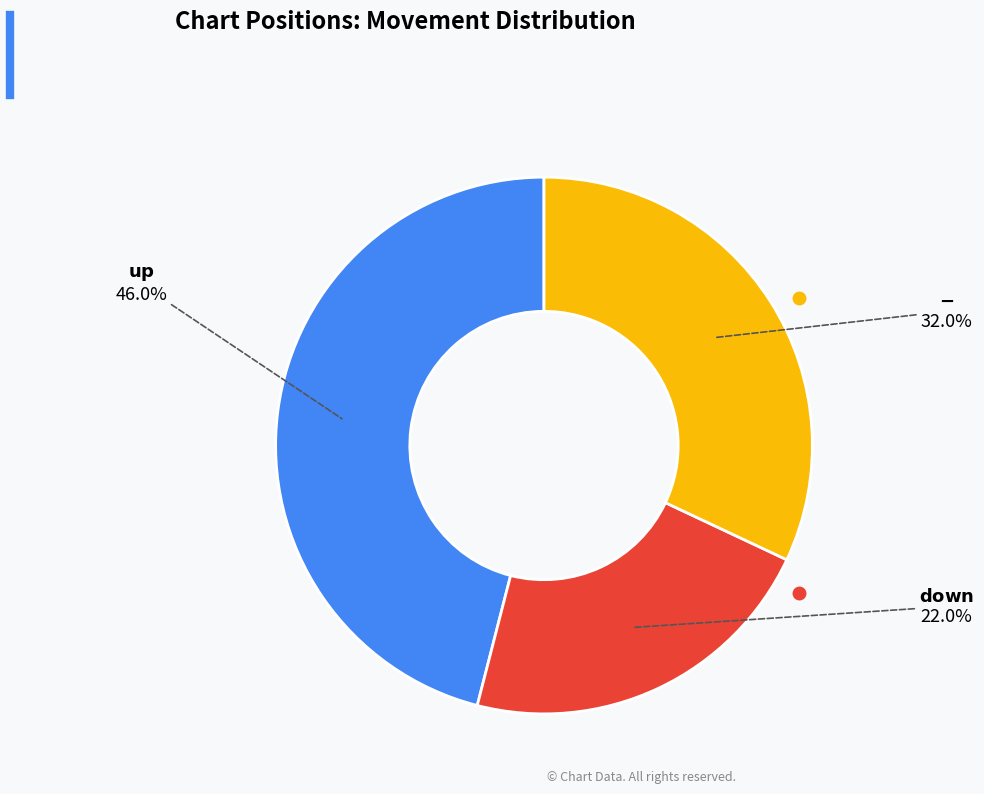

How many segments does this pie chart have?

3